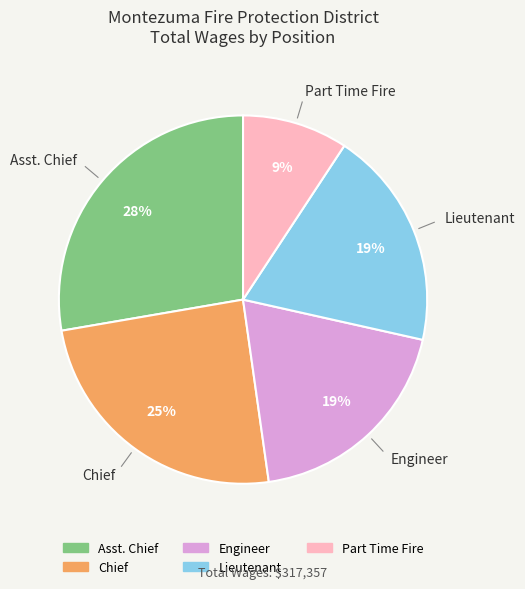

Does any single category account for the majority?

No